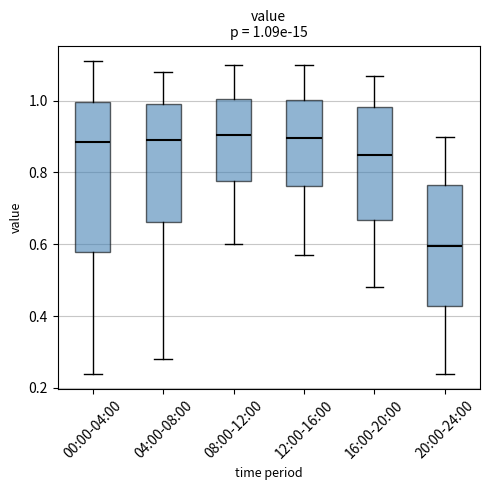

Comparing the boxes themselves (not the whiskers), which one is the tallest?

00:00-04:00